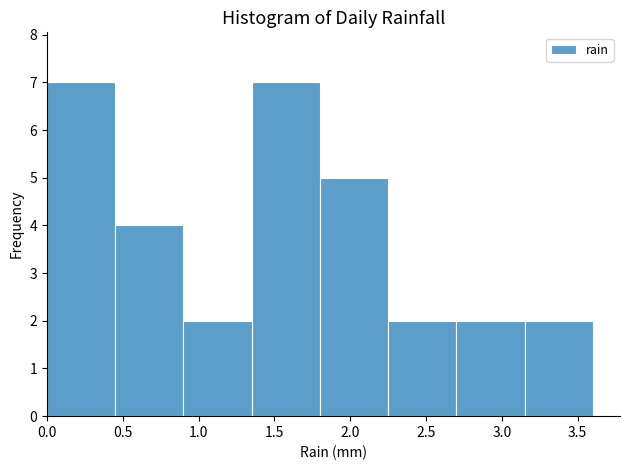

Reading left to right, list every bar in this chart as the range it spans on the x-axis followed by its height. The values are not printed on the chart, so give them approximately, as read against the axis.

0.00 to 0.45: 7
0.45 to 0.90: 4
0.90 to 1.35: 2
1.35 to 1.80: 7
1.80 to 2.25: 5
2.25 to 2.70: 2
2.70 to 3.15: 2
3.15 to 3.60: 2